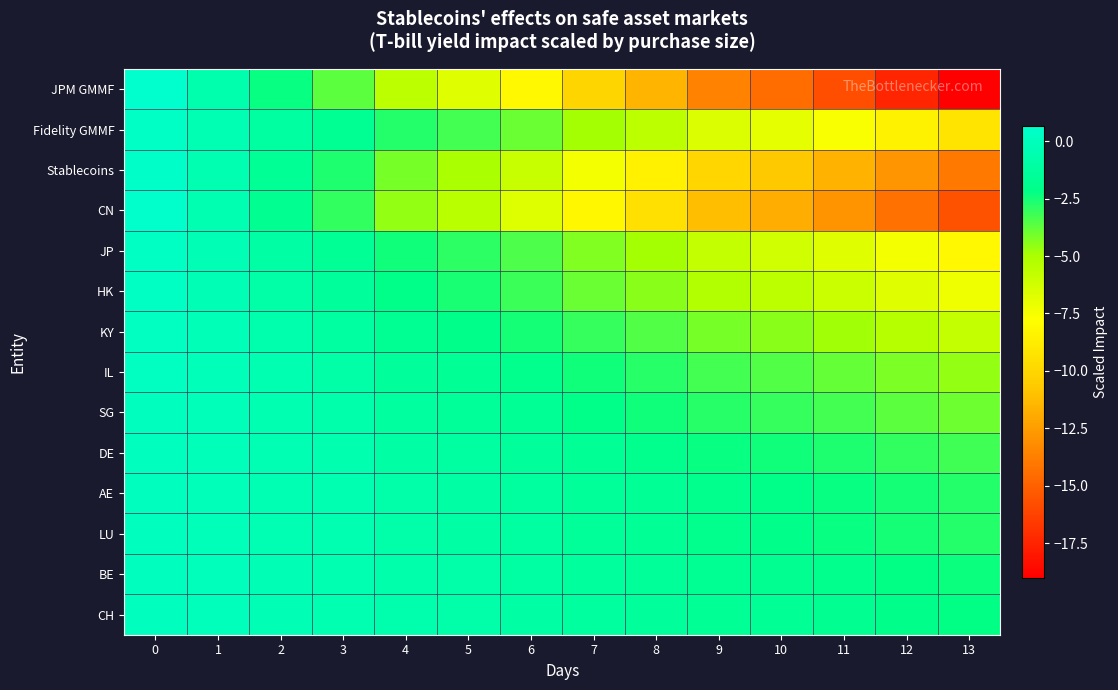

What is the difference between the highest and lowest values at 5?

5.9